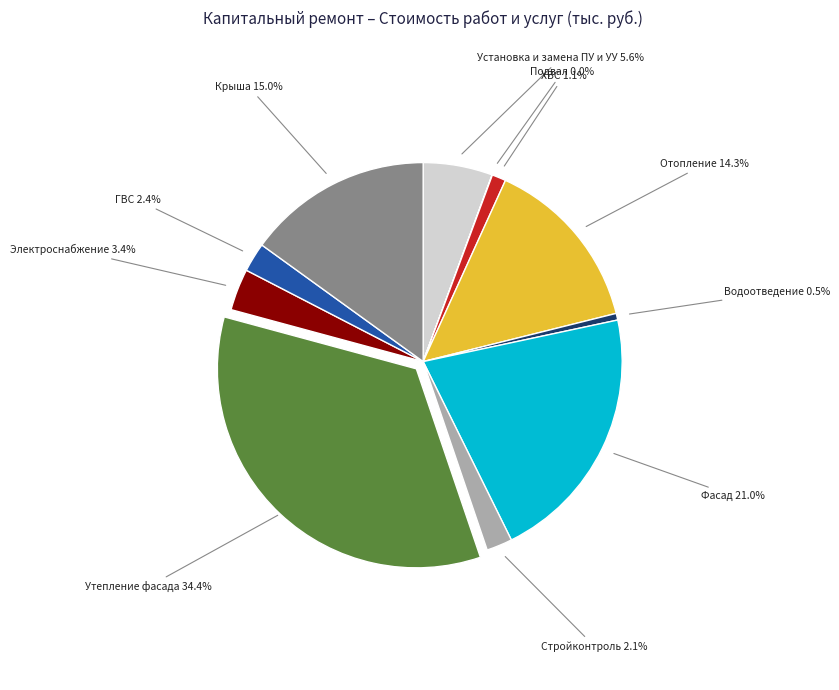

What is the largest slice in the pie chart?

Утепление фасада